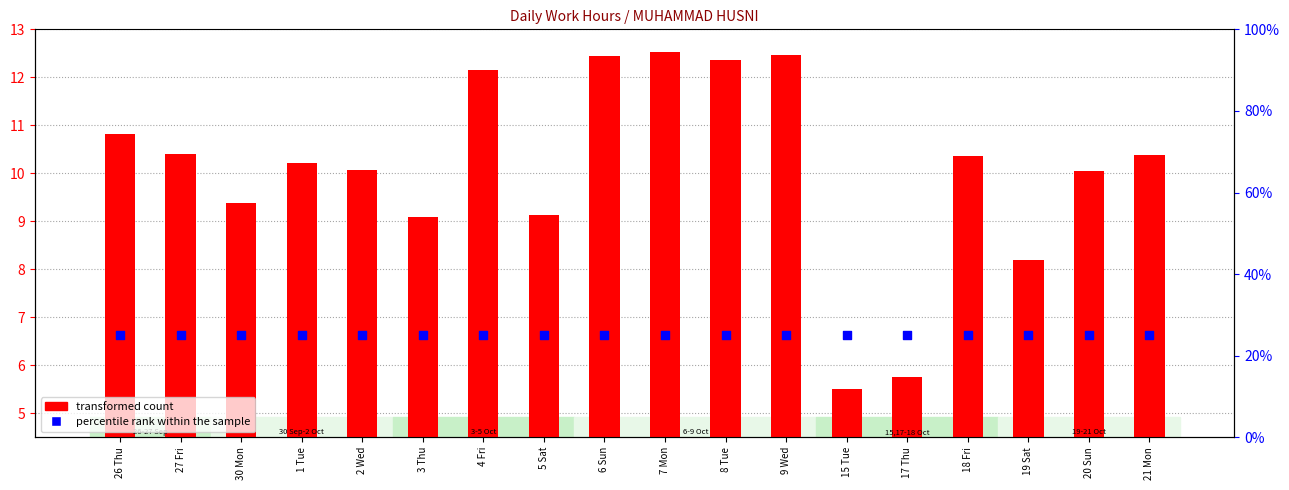

Which series reaches the maximum Y coordinate?

percentile rank within the sample